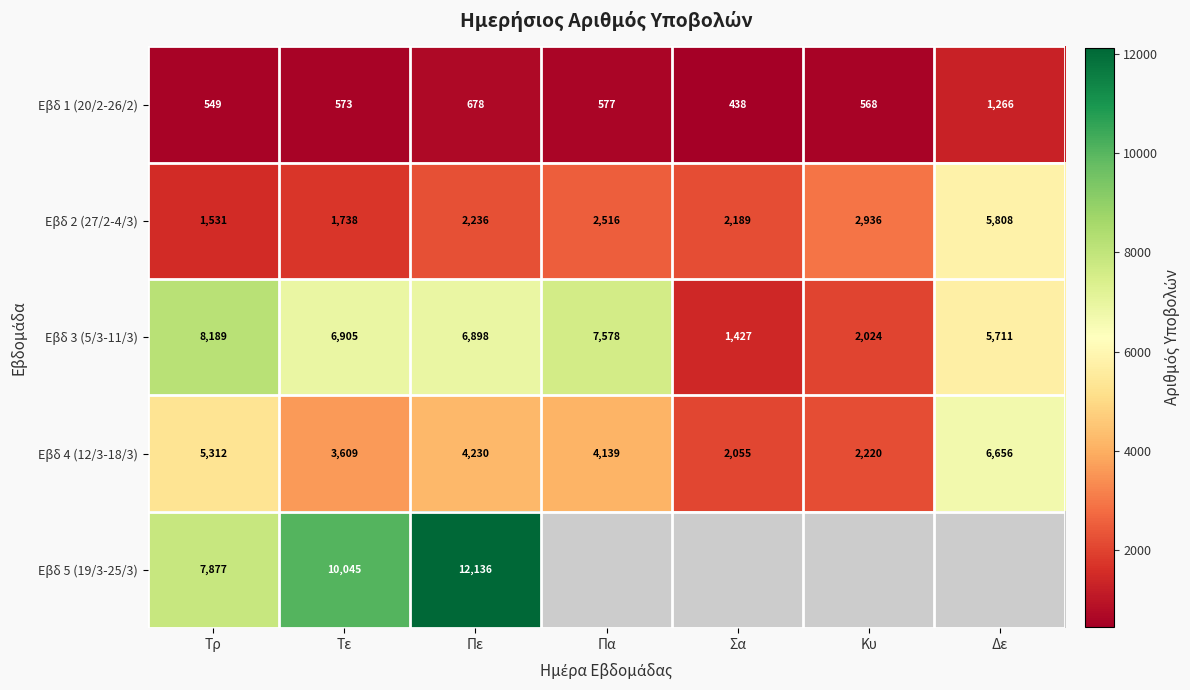

At which category is the sum across all series the highest?

Πε